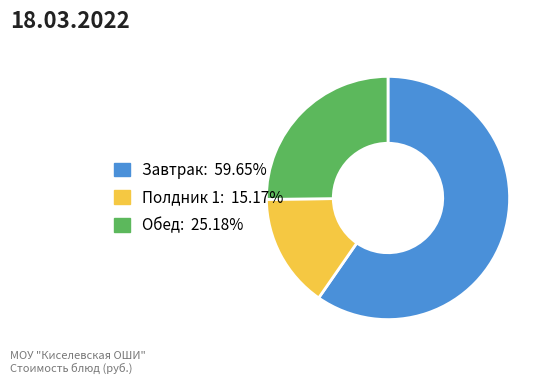

Do Завтрак: 59.65% and Обед: 25.18% together represent more than half of the pie?

Yes